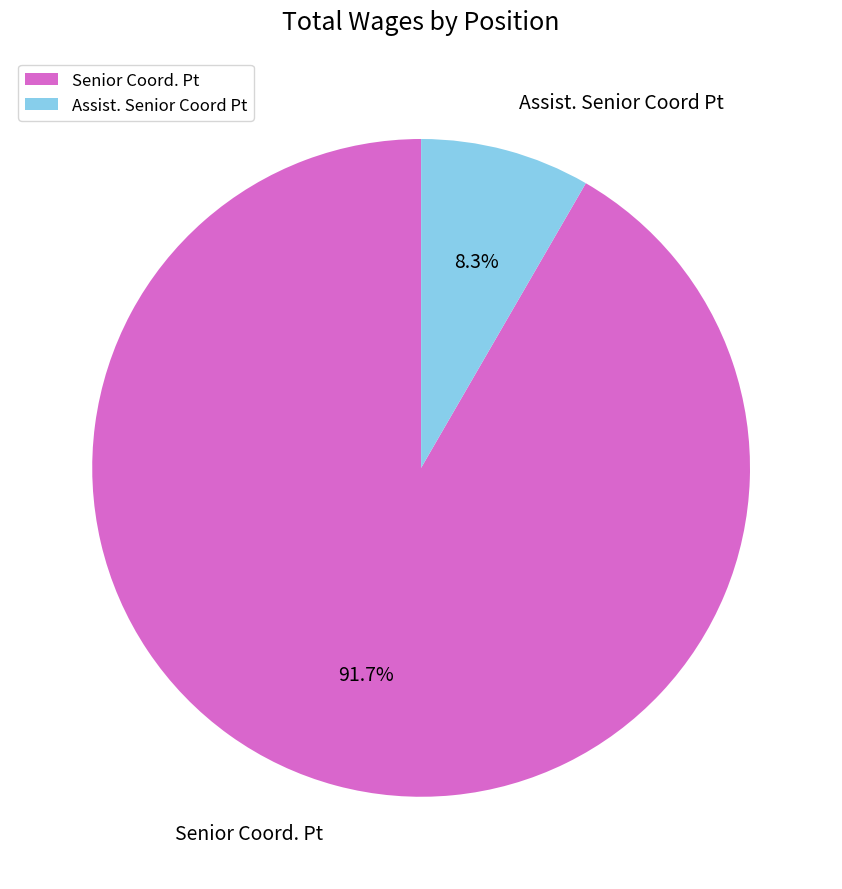

To the nearest percent, what portion does Assist. Senior Coord Pt represent?

8%